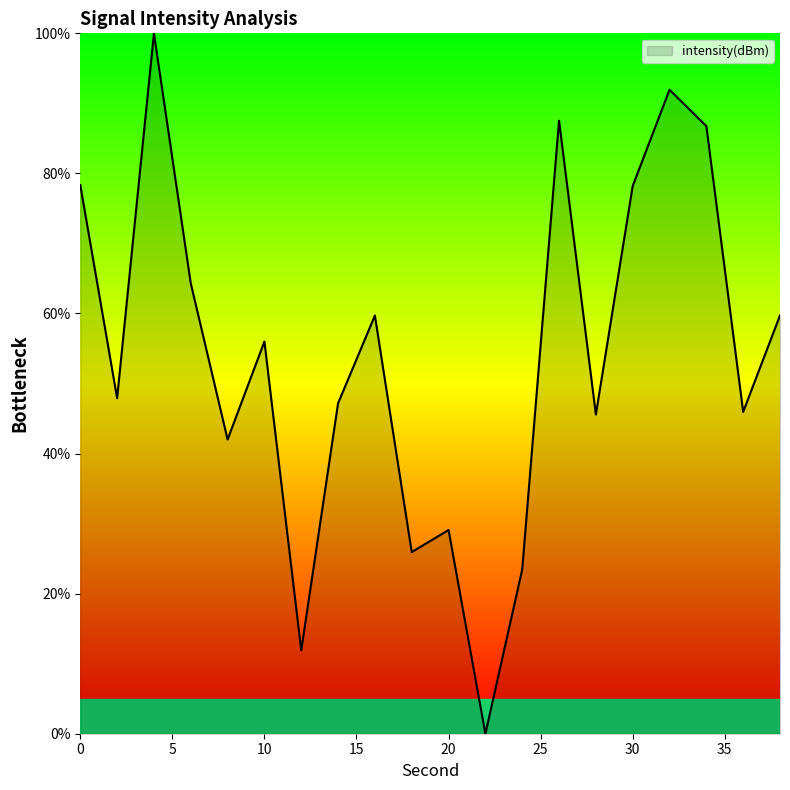

What is the maximum value shown in the chart?

100.0